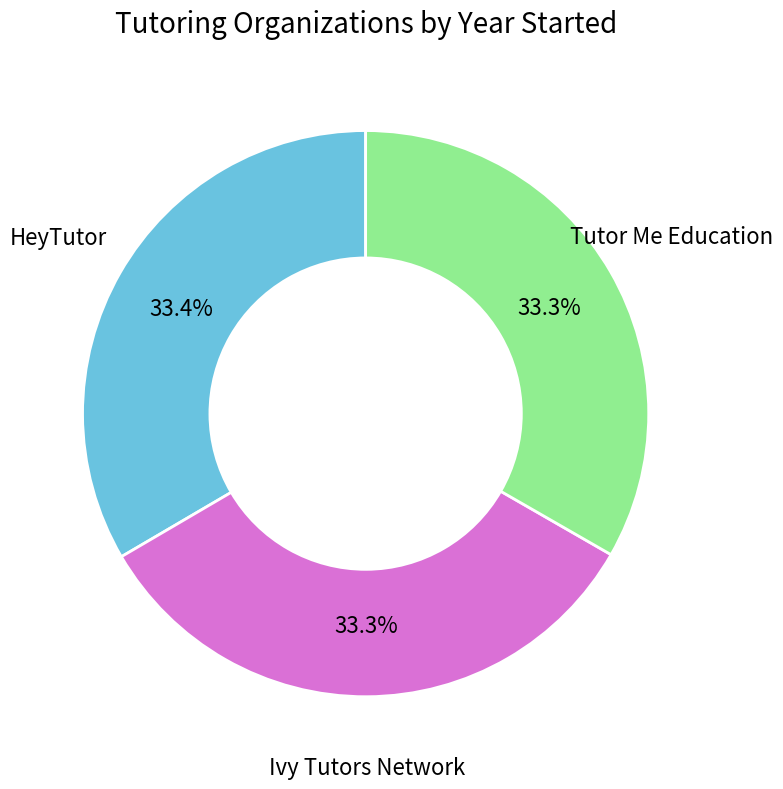

What percentage is the Tutor Me Education slice, to the nearest percent?

33%